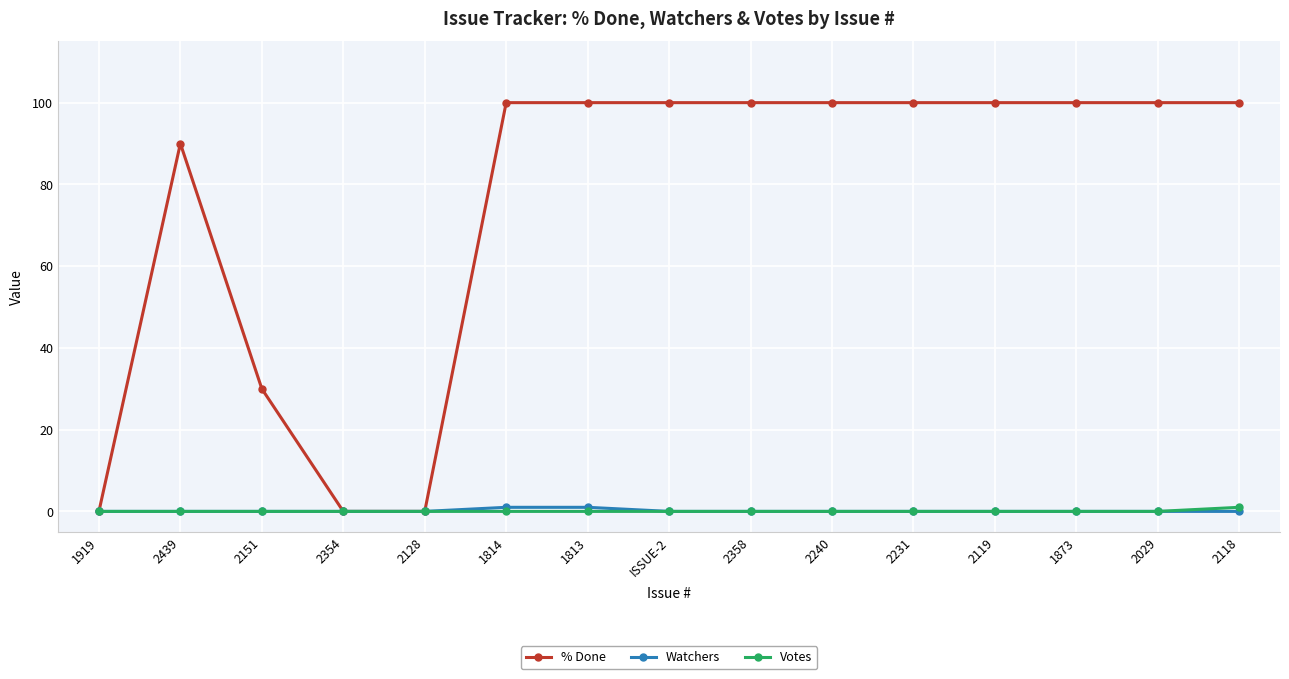

What is the sum of the % Done values at ISSUE-2 and 2128?

100